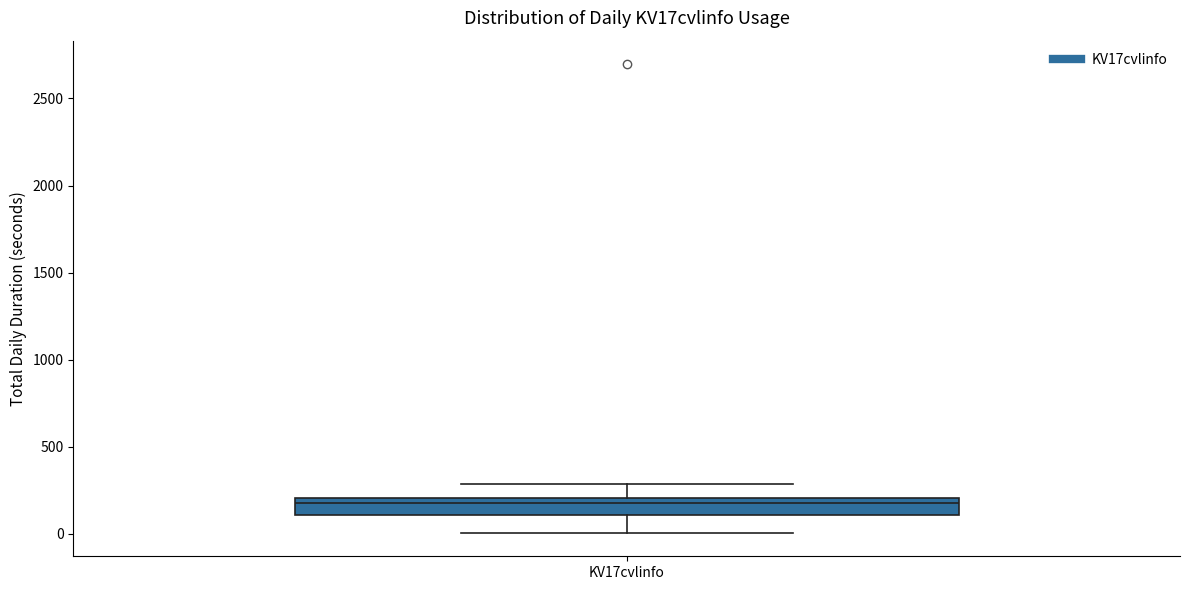

Transcribe this box plot: give where the median line is, the range the box spans, and where the two whiskers end, as read against the y-axis. The values are not printed on the chart, so give them approximately, as read against the axis.

median 200 (just below the box's upper edge), box 100 to 200, whiskers 0 to 300